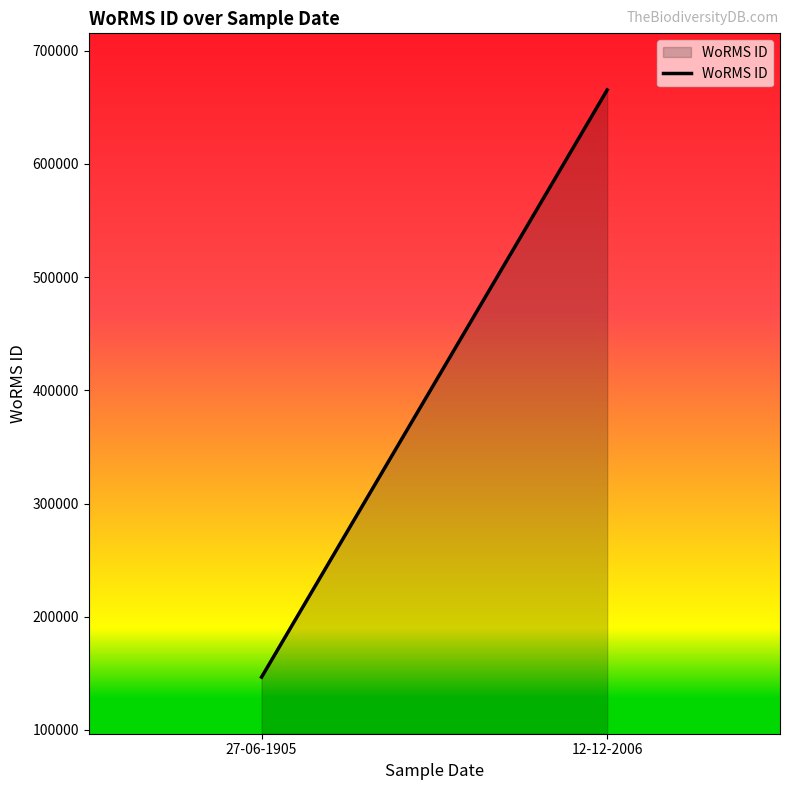

What is the greatest value displayed?

665240